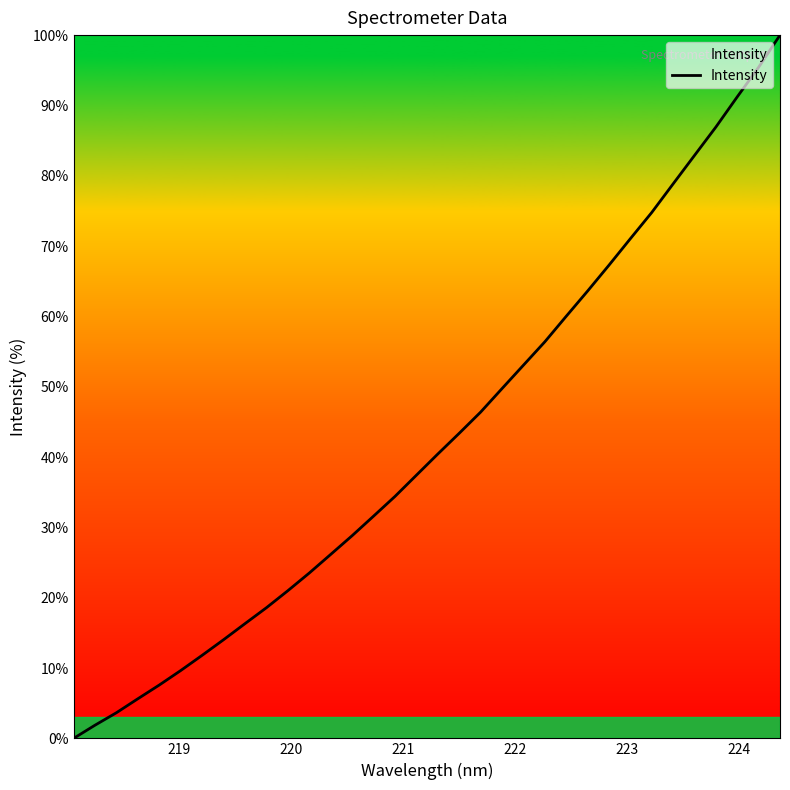

What is the greatest value displayed?

100.0